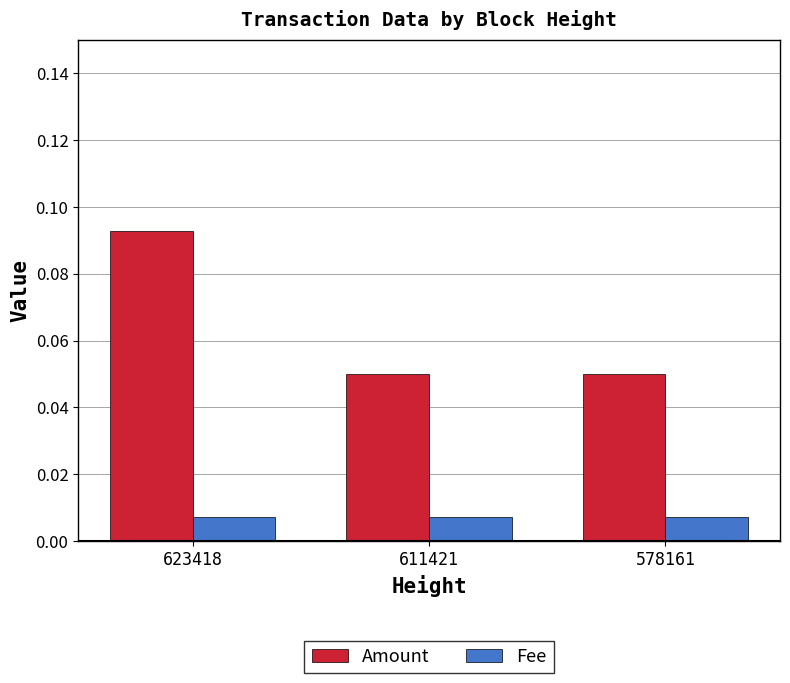

Which series has the widest spread of values?

Amount